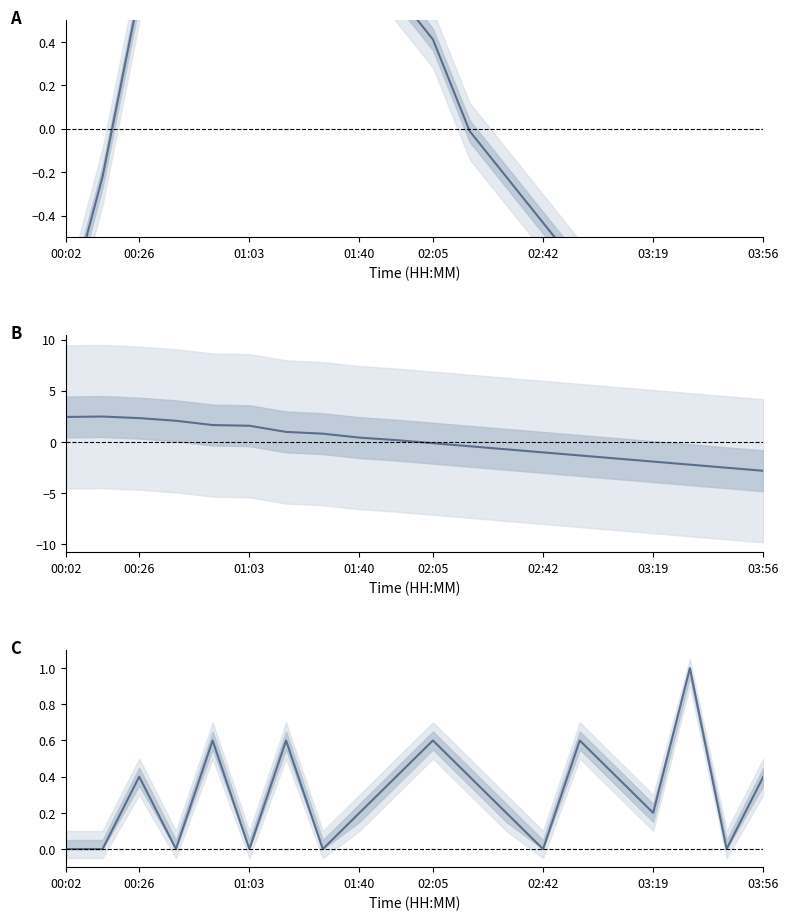

What is the difference between the maximum and minimum values in the Signal (normalized) series?

1.0